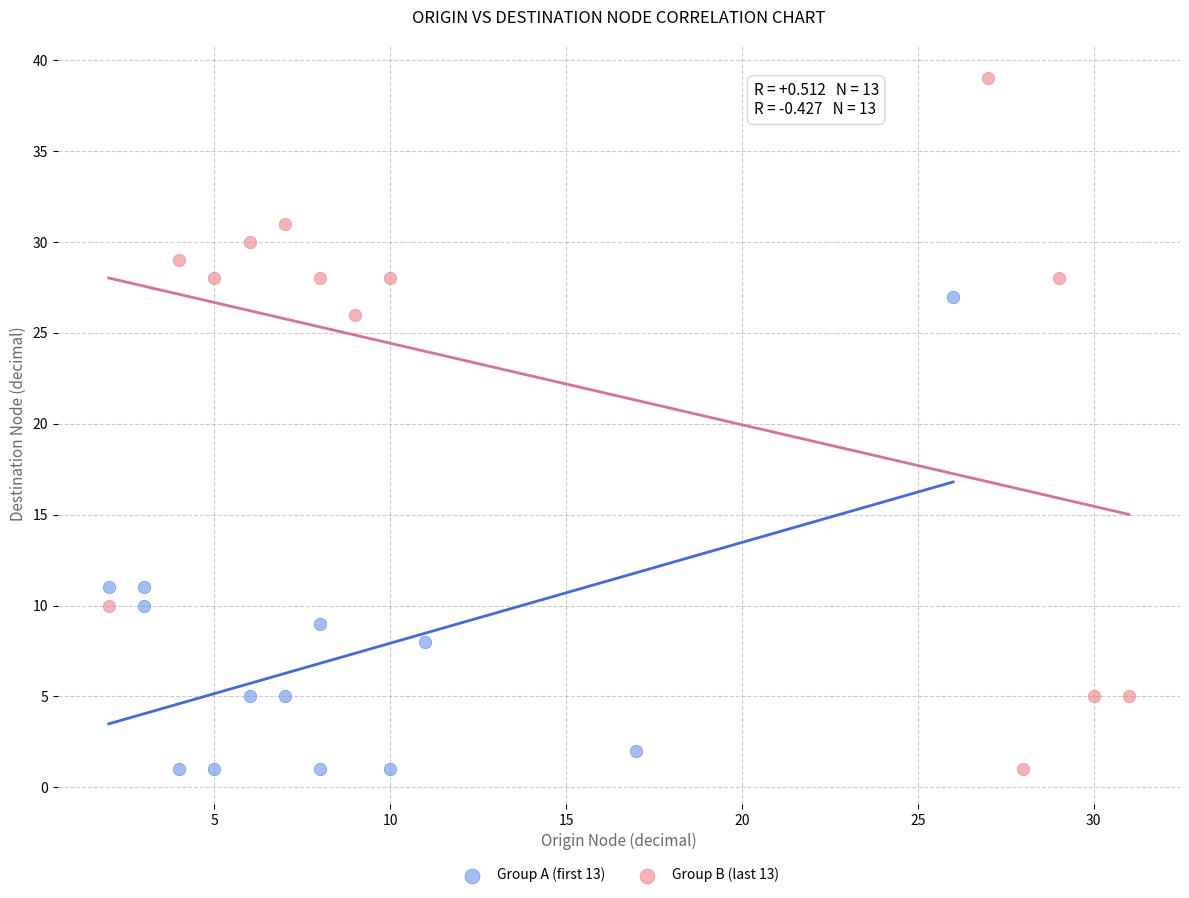

Which series has the widest spread of Y values?

Group B (last 13)